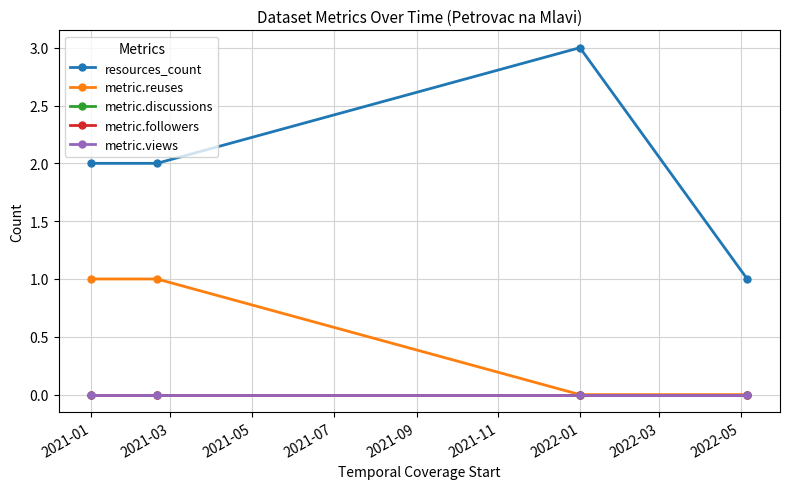

What is the value of the resources_count point at the 3rd from the left?

3